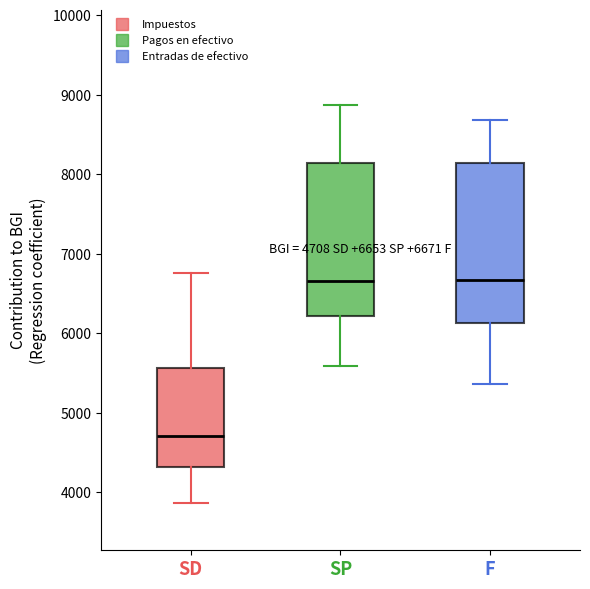

Comparing the boxes themselves (not the whiskers), which one is the tallest?

F